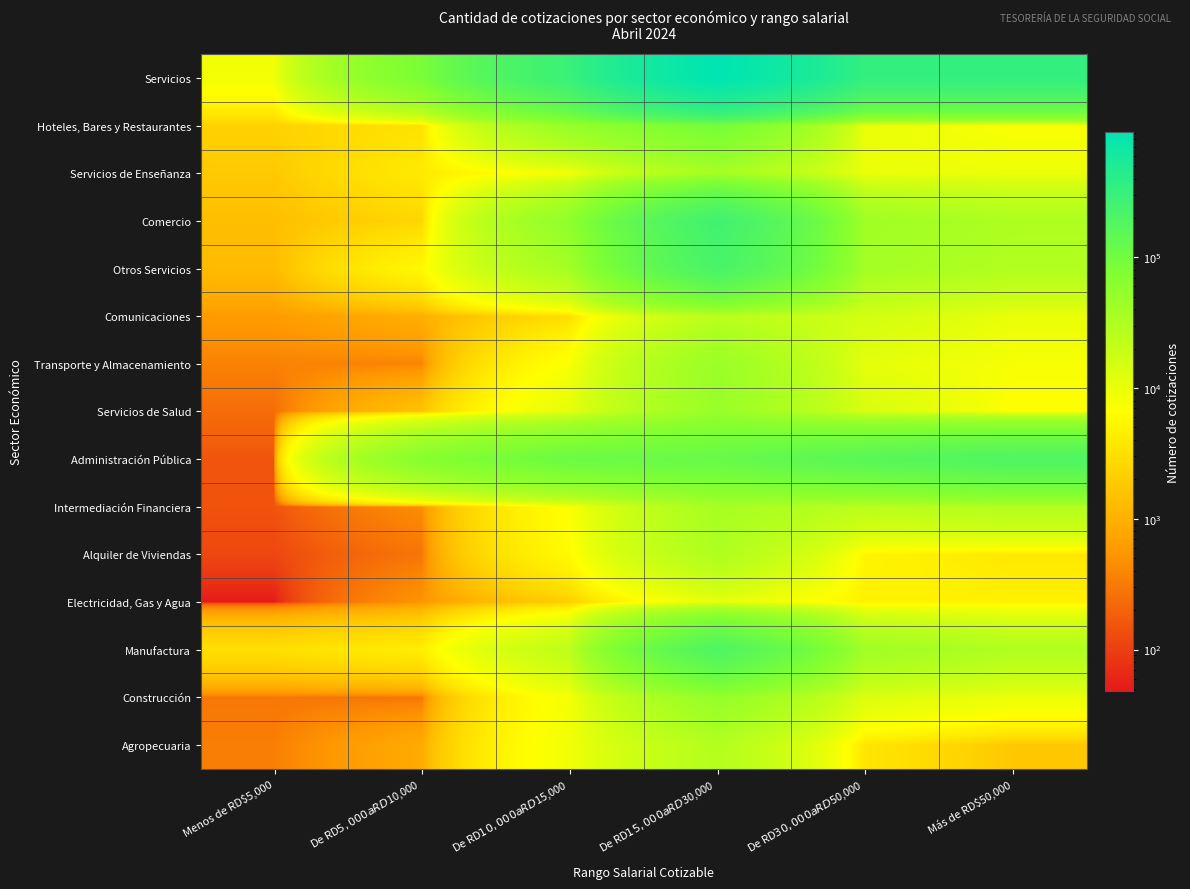

Reading right to left, what are all the values shown in this chart?

Servicios: Más de RD$50,000=332020	De RD$30,000 a RD$50,000=332624	De RD$15,000 a RD$30,000=911717	De RD$10,000 a RD$15,000=294996	De RD$5,000 a RD$10,000=85097	Menos de RD$5,000=8471
Hoteles, Bares y Restaurantes: Más de RD$50,000=7217	De RD$30,000 a RD$50,000=9769	De RD$15,000 a RD$30,000=90133	De RD$10,000 a RD$15,000=47694	De RD$5,000 a RD$10,000=3281	Menos de RD$5,000=2258
Servicios de Enseñanza: Más de RD$50,000=9285	De RD$30,000 a RD$50,000=9858	De RD$15,000 a RD$30,000=35131	De RD$10,000 a RD$15,000=7845	De RD$5,000 a RD$10,000=4030	Menos de RD$5,000=1834
Comercio: Más de RD$50,000=31580	De RD$30,000 a RD$50,000=40711	De RD$15,000 a RD$30,000=254147	De RD$10,000 a RD$15,000=55374	De RD$5,000 a RD$10,000=2517	Menos de RD$5,000=1399
Otros Servicios: Más de RD$50,000=29163	De RD$30,000 a RD$50,000=37718	De RD$15,000 a RD$30,000=217955	De RD$10,000 a RD$15,000=37360	De RD$5,000 a RD$10,000=5625	Menos de RD$5,000=1313
Comunicaciones: Más de RD$50,000=9866	De RD$30,000 a RD$50,000=15663	De RD$15,000 a RD$30,000=24599	De RD$10,000 a RD$15,000=2960	De RD$5,000 a RD$10,000=964	Menos de RD$5,000=608
Transporte y Almacenamiento: Más de RD$50,000=7728	De RD$30,000 a RD$50,000=10945	De RD$15,000 a RD$30,000=45280	De RD$10,000 a RD$15,000=7249	De RD$5,000 a RD$10,000=385	Menos de RD$5,000=359
Servicios de Salud: Más de RD$50,000=6508	De RD$30,000 a RD$50,000=14256	De RD$15,000 a RD$30,000=46694	De RD$10,000 a RD$15,000=10841	De RD$5,000 a RD$10,000=1529	Menos de RD$5,000=237
Administración Pública: Más de RD$50,000=193427	De RD$30,000 a RD$50,000=159336	De RD$15,000 a RD$30,000=121226	De RD$10,000 a RD$15,000=110750	De RD$5,000 a RD$10,000=65518	Menos de RD$5,000=152
Intermediación Financiera: Más de RD$50,000=28699	De RD$30,000 a RD$50,000=24392	De RD$15,000 a RD$30,000=35723	De RD$10,000 a RD$15,000=6916	De RD$5,000 a RD$10,000=448	Menos de RD$5,000=147
Alquiler de Viviendas: Más de RD$50,000=3786	De RD$30,000 a RD$50,000=5172	De RD$15,000 a RD$30,000=30765	De RD$10,000 a RD$15,000=5988	De RD$5,000 a RD$10,000=282	Menos de RD$5,000=116
Electricidad, Gas y Agua: Más de RD$50,000=4761	De RD$30,000 a RD$50,000=4804	De RD$15,000 a RD$30,000=10064	De RD$10,000 a RD$15,000=2019	De RD$5,000 a RD$10,000=518	Menos de RD$5,000=48
Manufactura: Más de RD$50,000=29792	De RD$30,000 a RD$50,000=40824	De RD$15,000 a RD$30,000=195225	De RD$10,000 a RD$15,000=23375	De RD$5,000 a RD$10,000=4356	Menos de RD$5,000=3091
Construcción: Más de RD$50,000=9461	De RD$30,000 a RD$50,000=12945	De RD$15,000 a RD$30,000=50332	De RD$10,000 a RD$15,000=7897	De RD$5,000 a RD$10,000=290	Menos de RD$5,000=291
Agropecuaria: Más de RD$50,000=1728	De RD$30,000 a RD$50,000=3557	De RD$15,000 a RD$30,000=27925	De RD$10,000 a RD$15,000=8534	De RD$5,000 a RD$10,000=891	Menos de RD$5,000=340